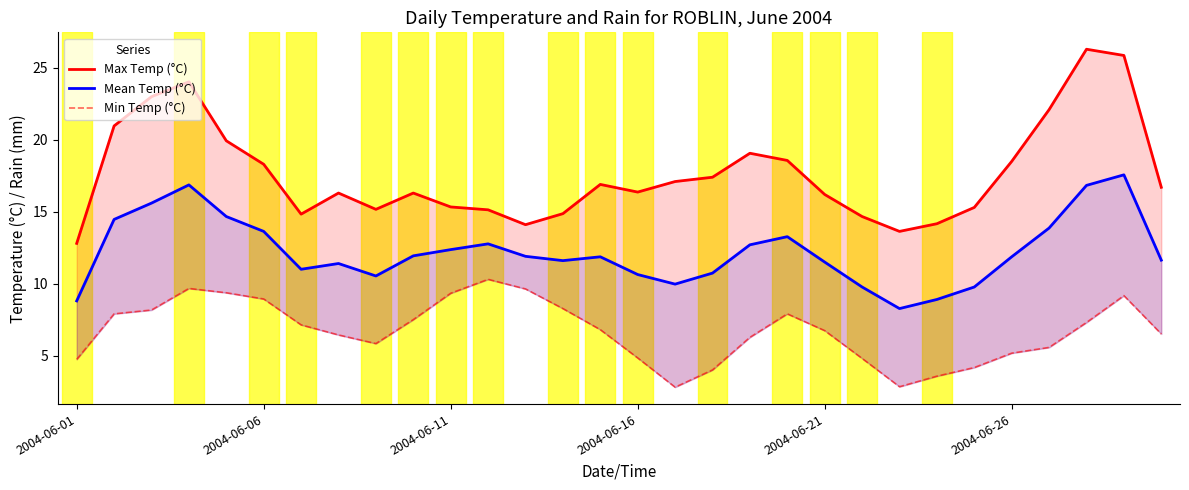

At how many categories does at least one series exceed 6?

30